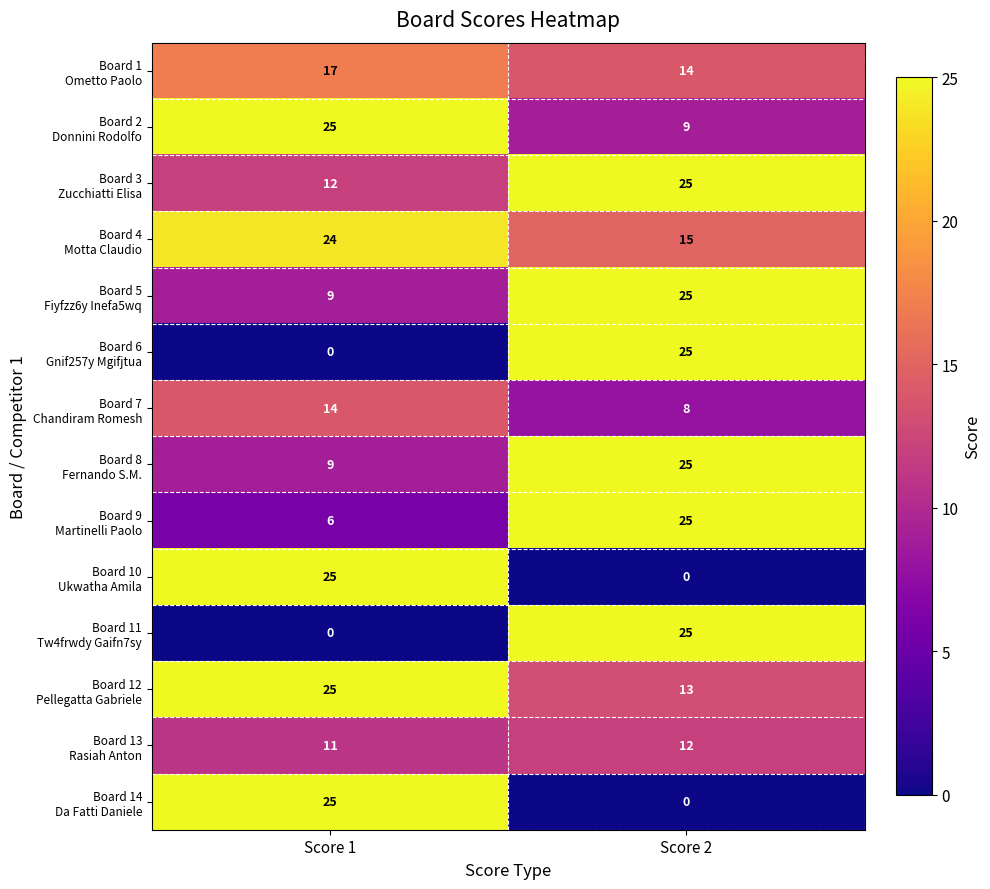

What is the spread (max minus min) of values at Score 2?

25